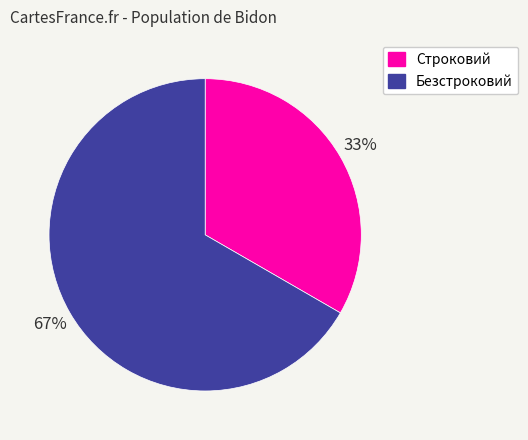

Is the sum of Безстроковий and Строковий greater than half?

Yes